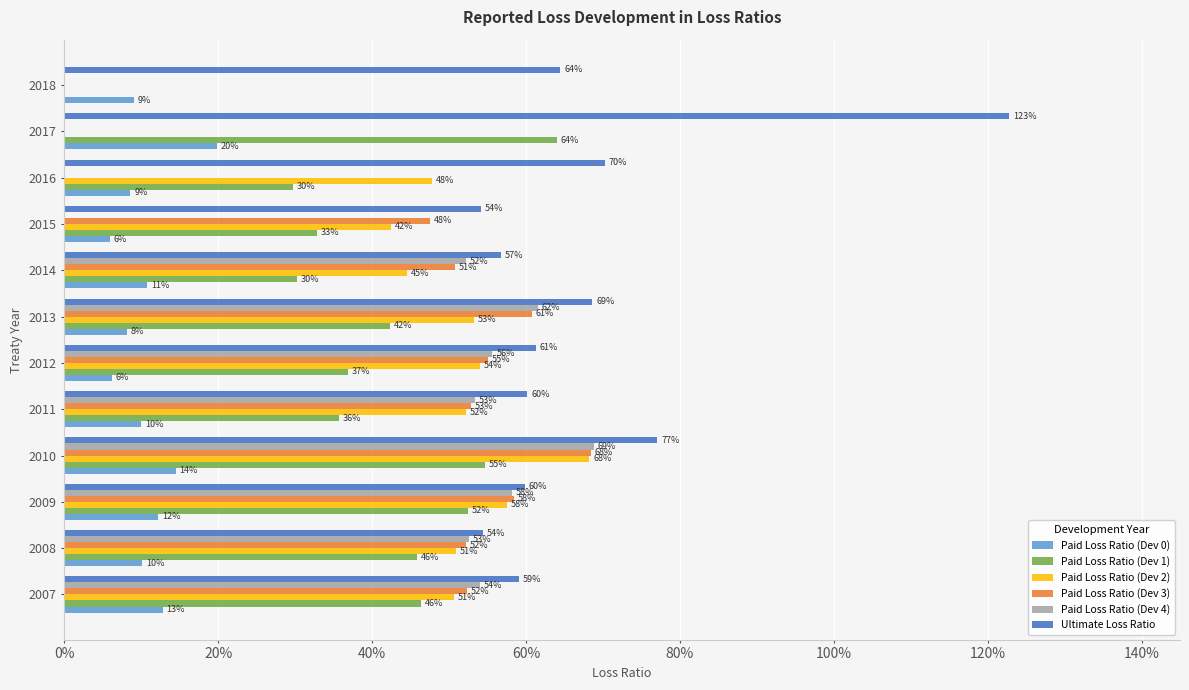

At how many categories does at least one series exceed 0?

12